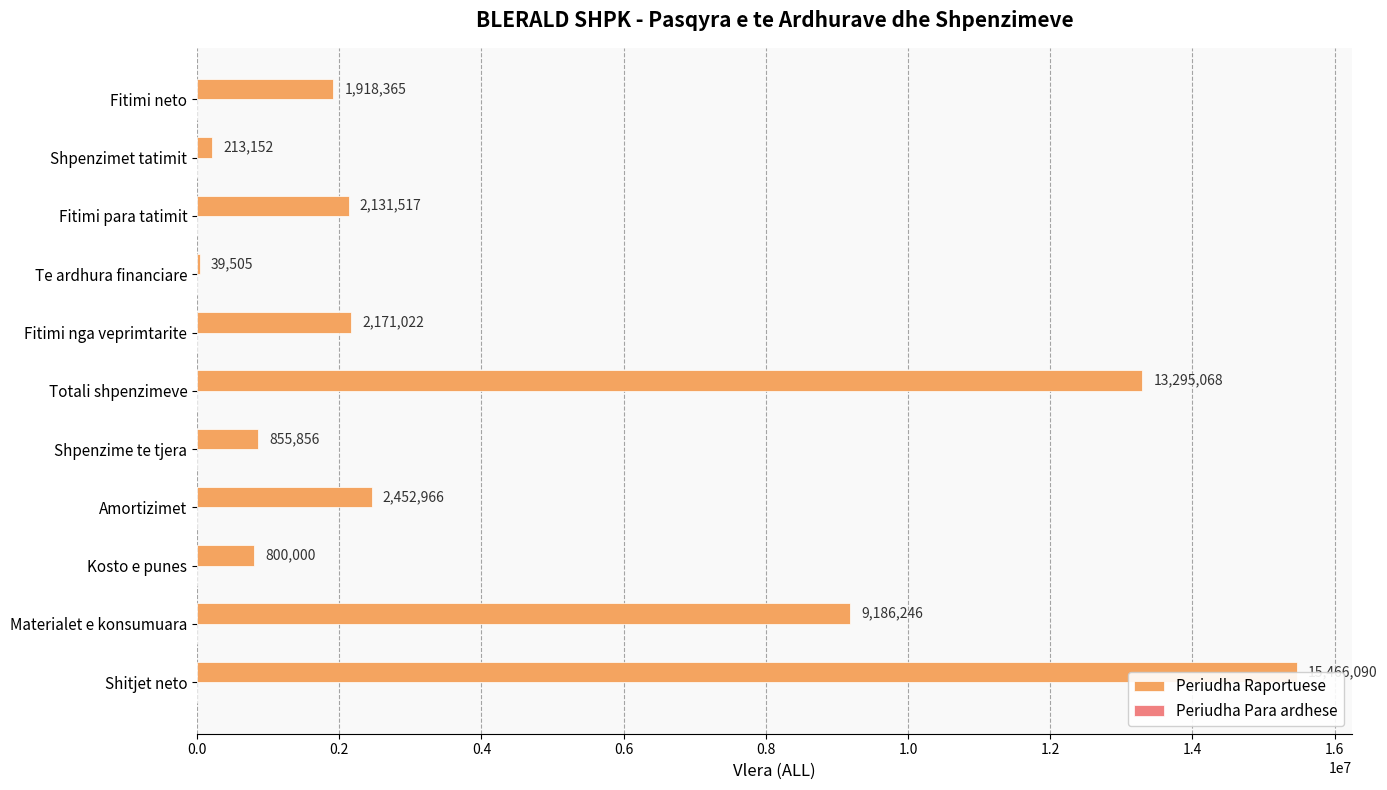

What is the sum of all values?

48529787.0